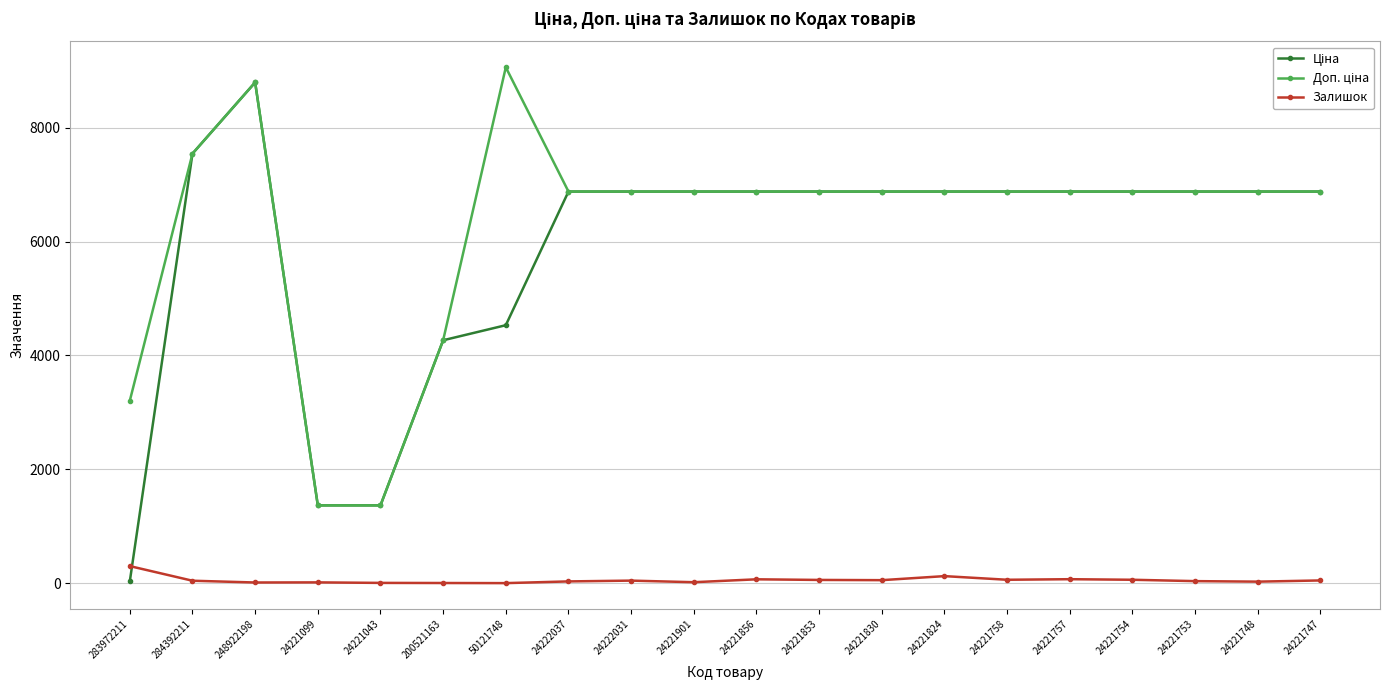

True or false: Залишок has a value of 30.0 at 24222037.

True